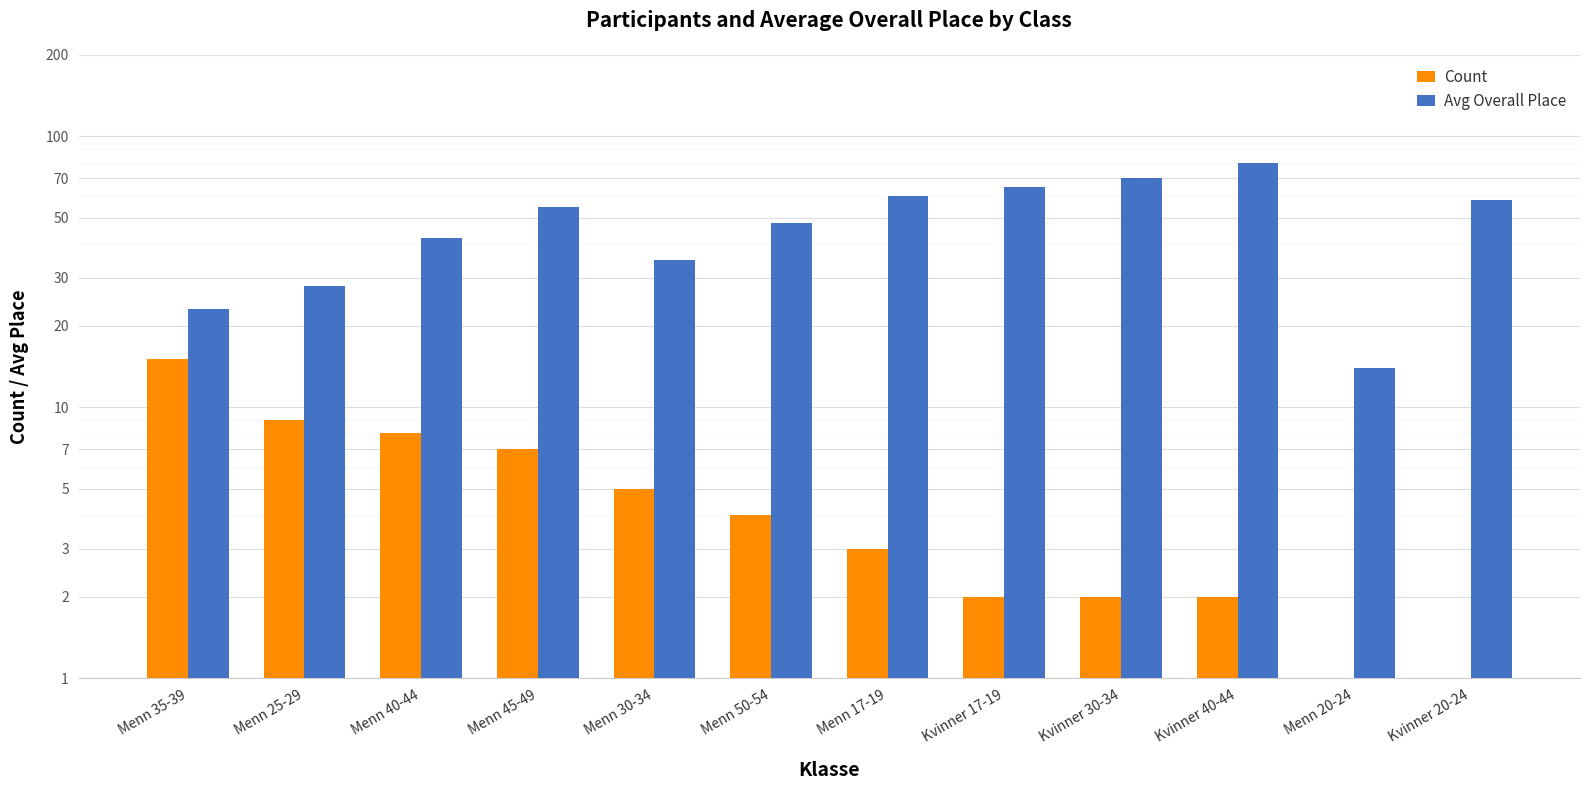

What is the minimum value for Count?

1